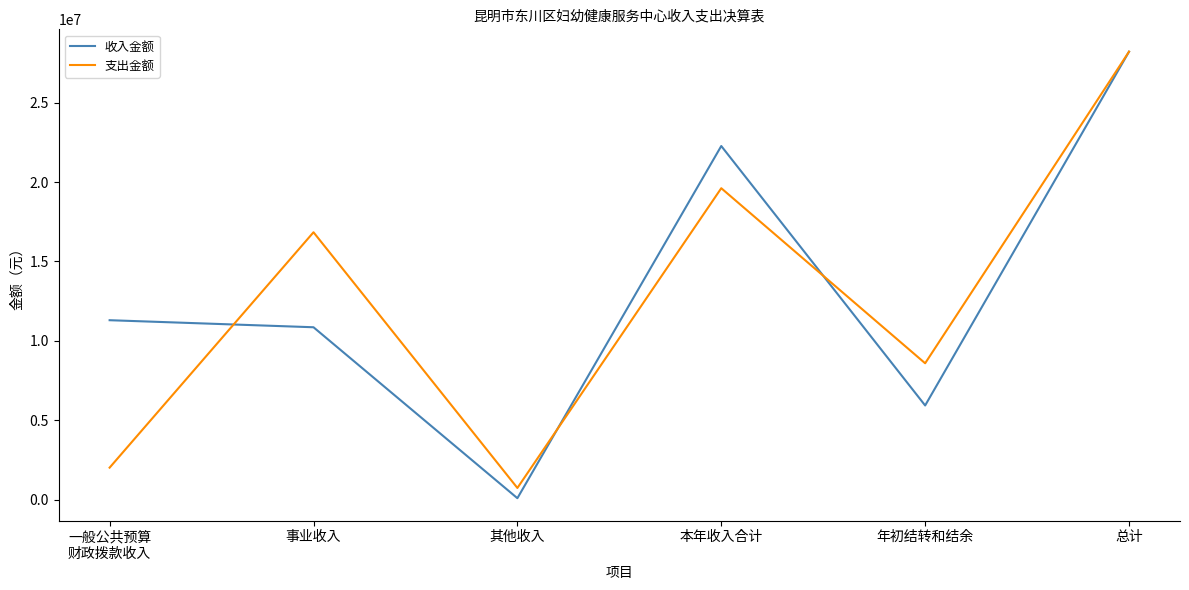

Reading right to left, what are all the values shown in this chart?

收入金额: 28204849.3	5938201.0	22266648.3	102400.0	10860426.5	11303821.8
支出金额: 28204849.3	8594068.4	19610780.9	746472.0	16839056.6	2025252.4